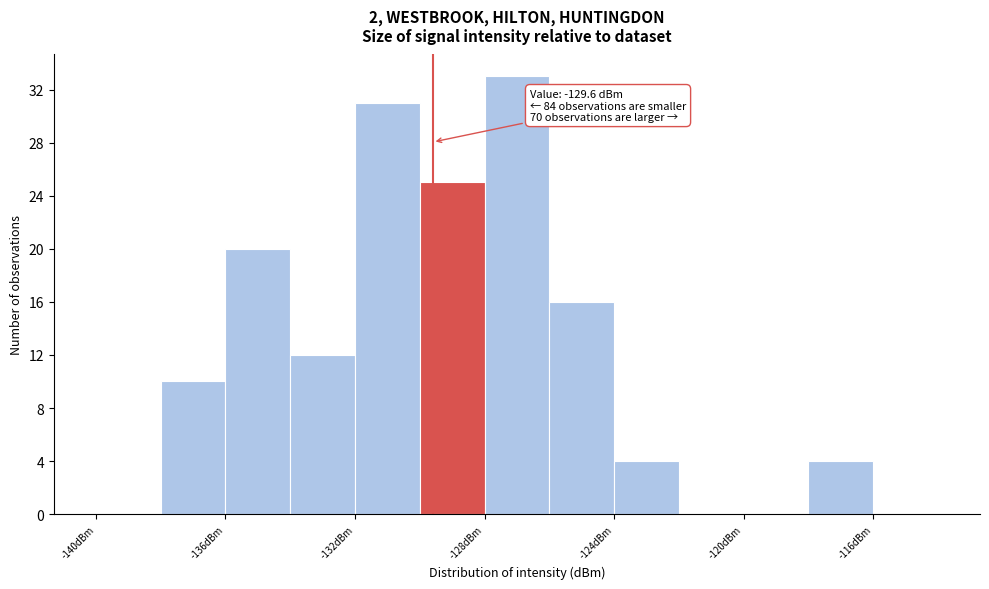

Which range on the x-axis has the tallest bar?

-128 to -126